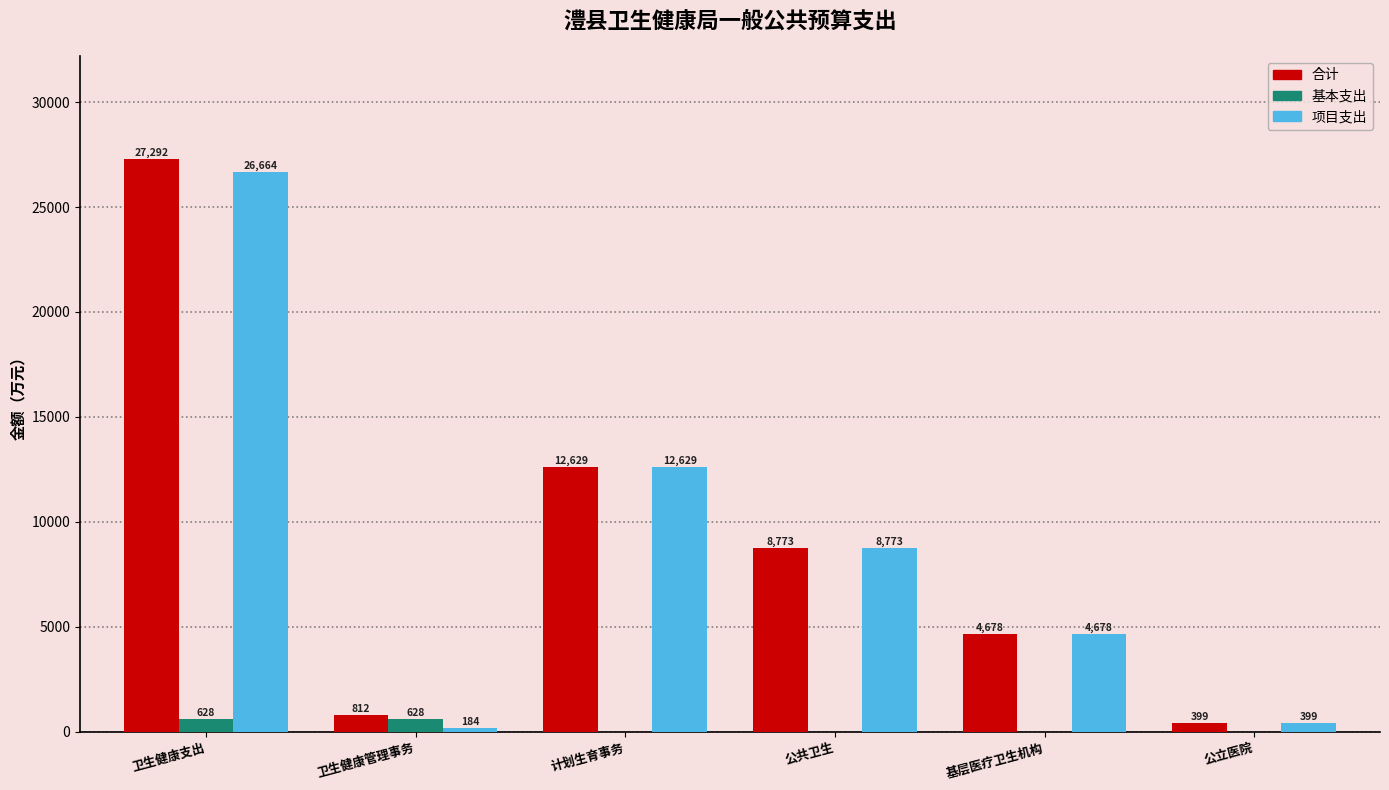

At which label is 合计 closest to 13845?

计划生育事务